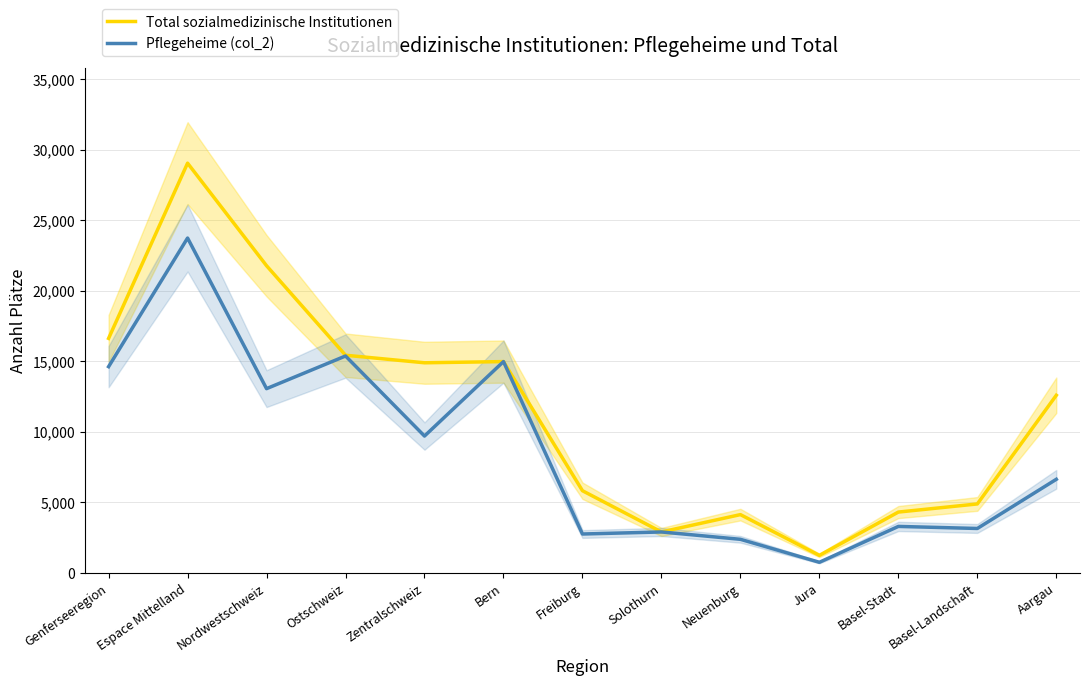

Which series has the widest spread of values?

Total sozialmedizinische Institutionen